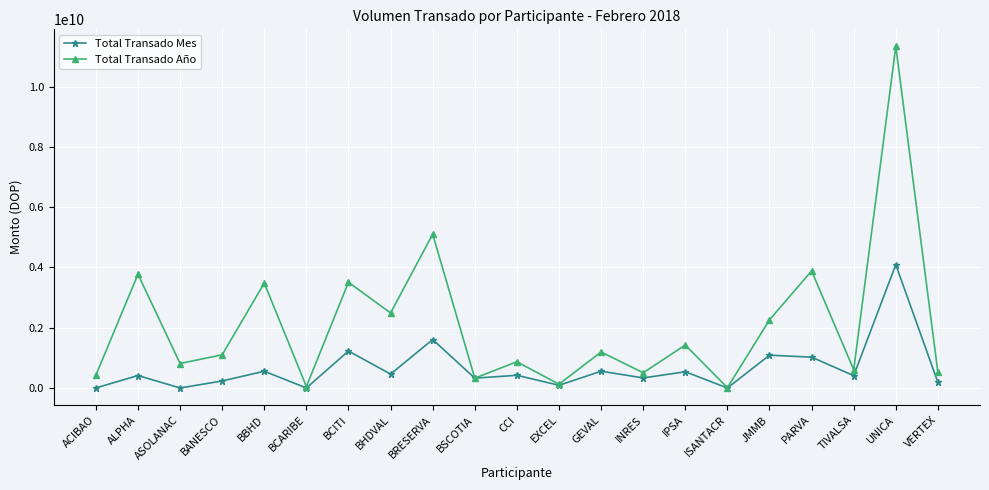

What is the label of the 9th point from the right?

GEVAL